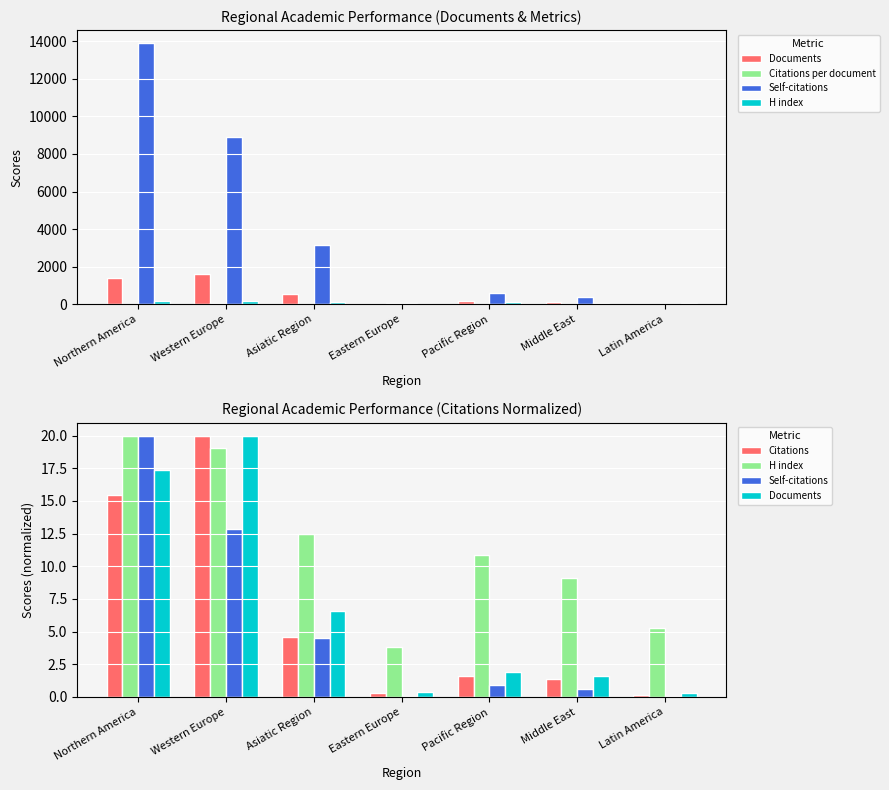

Which category has the lowest value across all series?

Latin America